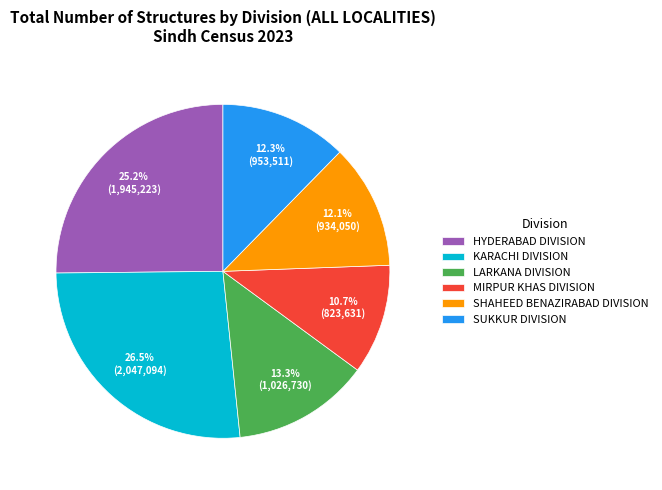

Combined, do SUKKUR DIVISION and KARACHI DIVISION account for over 50%?

No